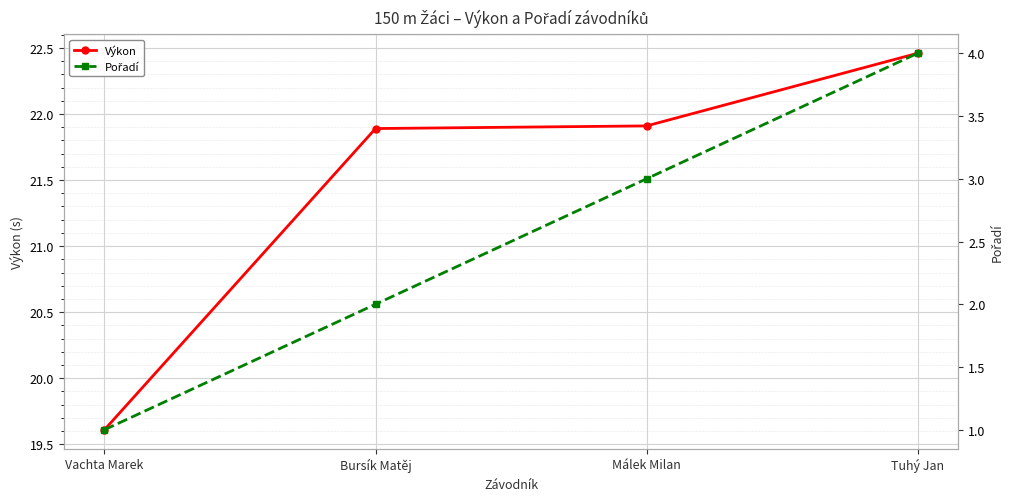

What position from the left is Tuhý Jan?

4